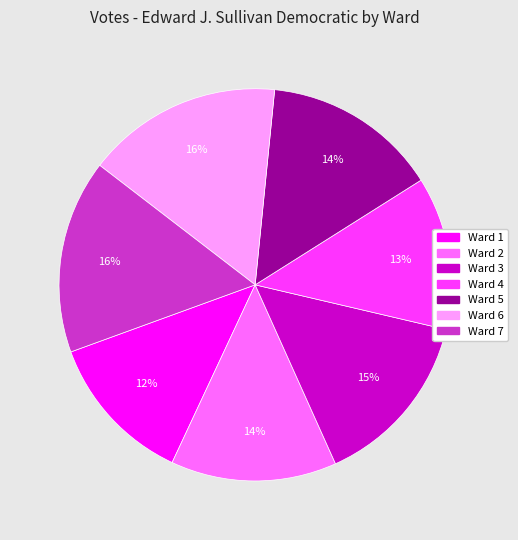

True or false: Ward 4 accounts for 1% of the total.

False